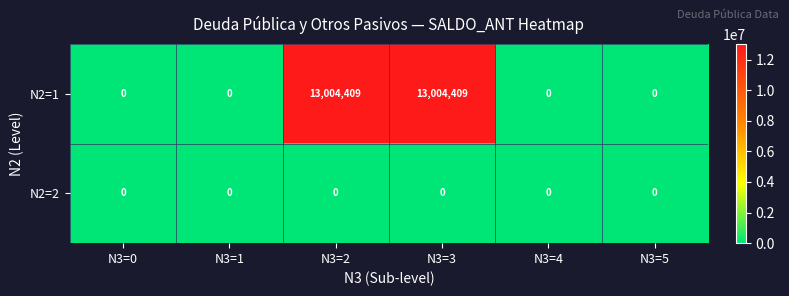

List the series in order of their overall mean, highest first.

N2=1, N2=2